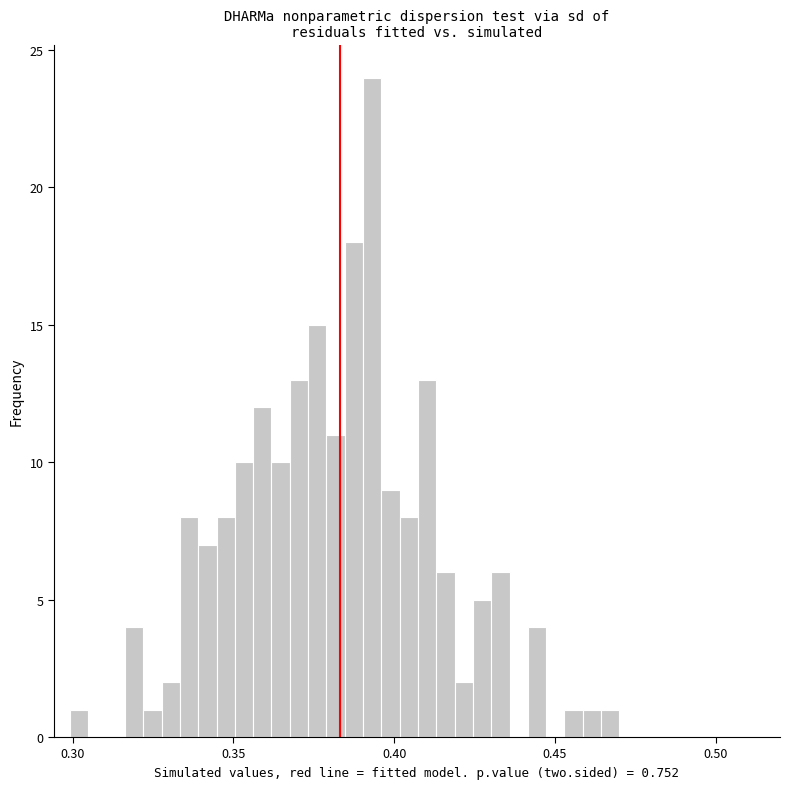

Read against the x-axis, roughly where is the centre of the tallest bar?

0.395